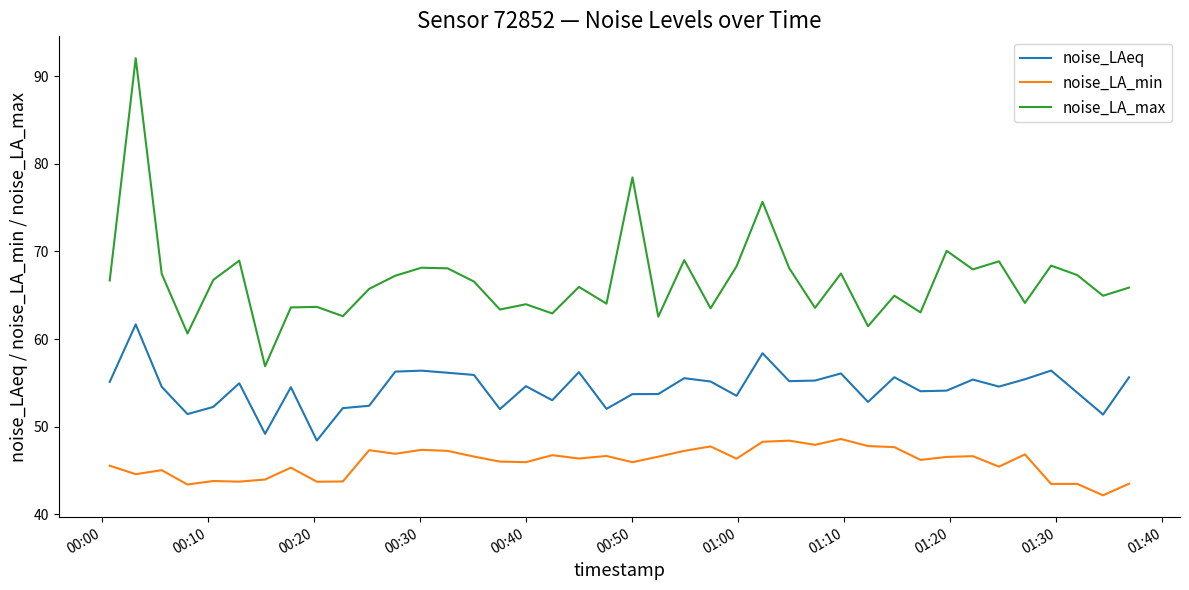

True or false: noise_LAeq and noise_LA_max cross at least once.

False